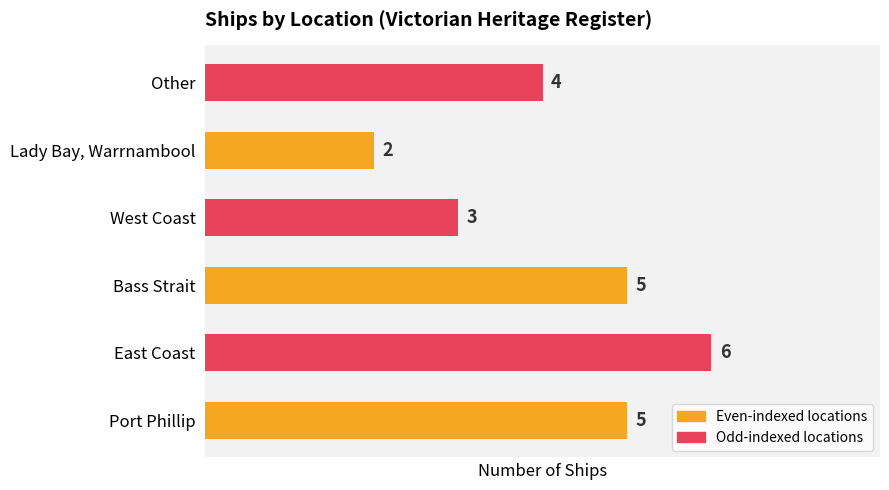

Are the bars horizontal?

Yes